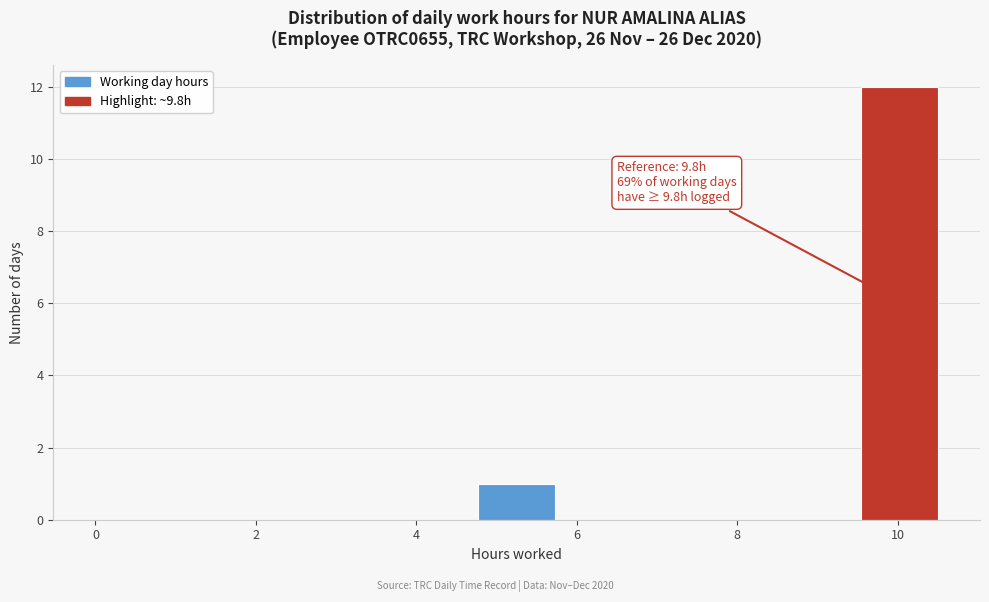

Which range on the x-axis has the tallest bar?

9.6 to 10.6